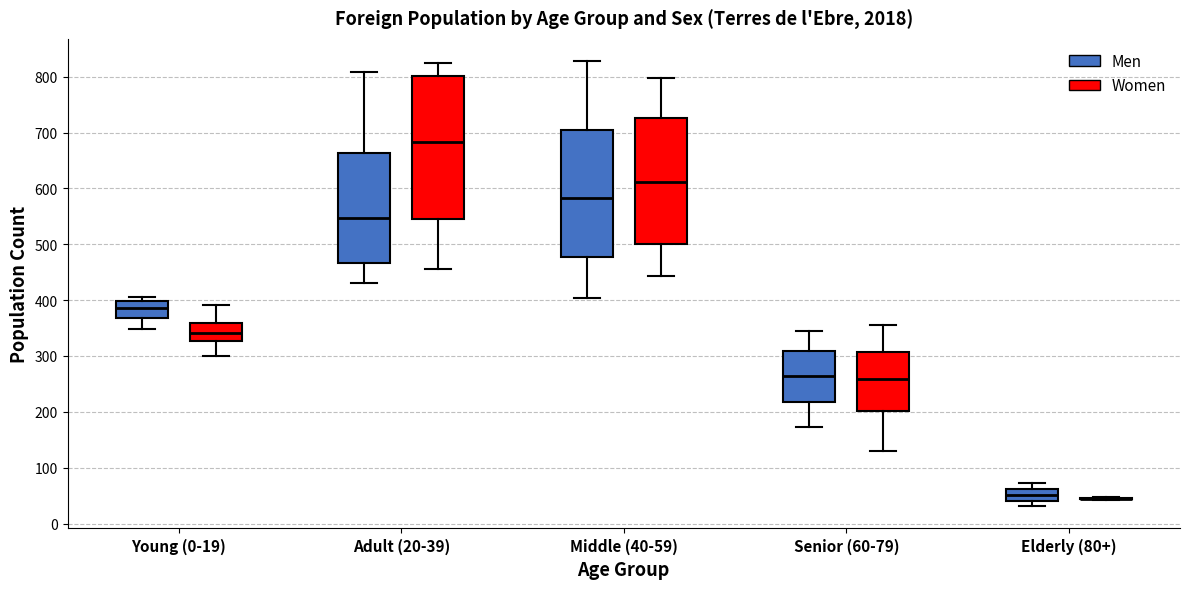

Reading left to right, transcribe this box plot: for each box, give where its median line is, the range the box spans, and where its two whiskers end, as read against the y-axis. The values are not printed on the chart, so give them approximately, as read against the axis.

Young (0-19) (Men): median 390, box 370 to 400, whiskers 350 to 410
Young (0-19) (Women): median 340, box 330 to 360, whiskers 300 to 390
Adult (20-39) (Men): median 550, box 470 to 660, whiskers 430 to 810
Adult (20-39) (Women): median 680, box 550 to 800, whiskers 460 to 830
Middle (40-59) (Men): median 580, box 480 to 710, whiskers 400 to 830
Middle (40-59) (Women): median 610, box 500 to 730, whiskers 440 to 800
Senior (60-79) (Men): median 270, box 220 to 310, whiskers 170 to 350
Senior (60-79) (Women): median 260, box 200 to 310, whiskers 130 to 360
Elderly (80+) (Men): median 50, box 40 to 60, whiskers 30 to 70
Elderly (80+) (Women): box collapsed to a line at 40, whiskers 40 to 50